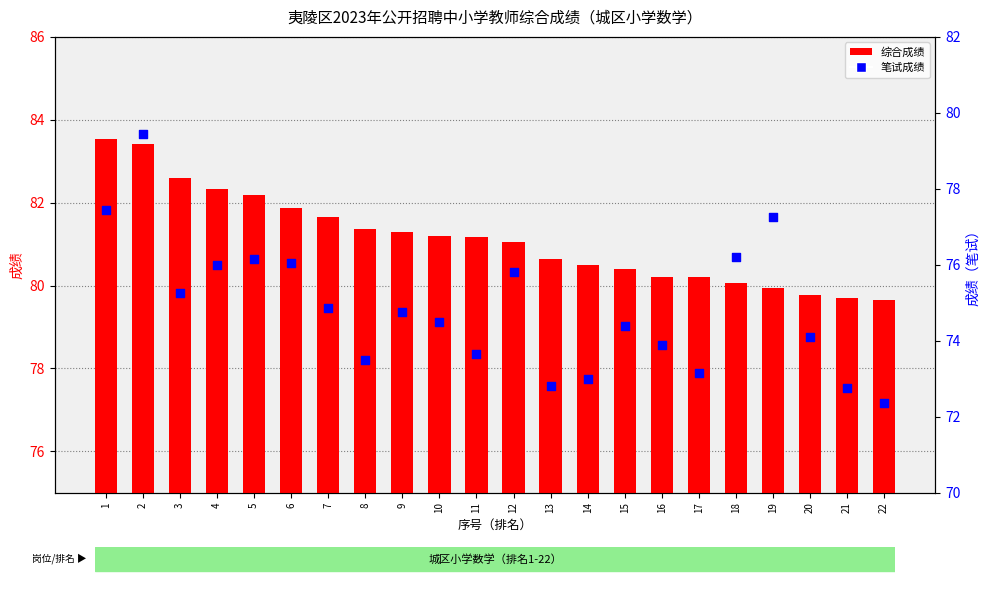

At which category is the sum across all series the highest?

2